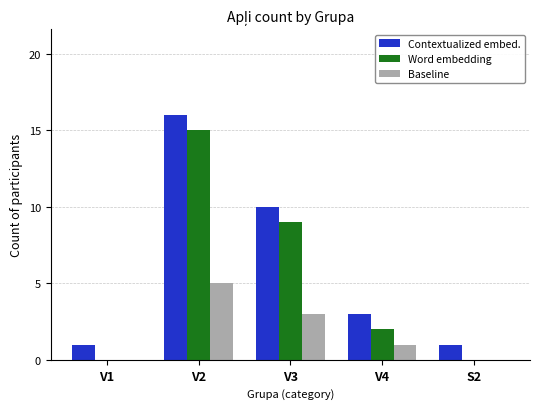

What is the sum of all Word embedding values?

26